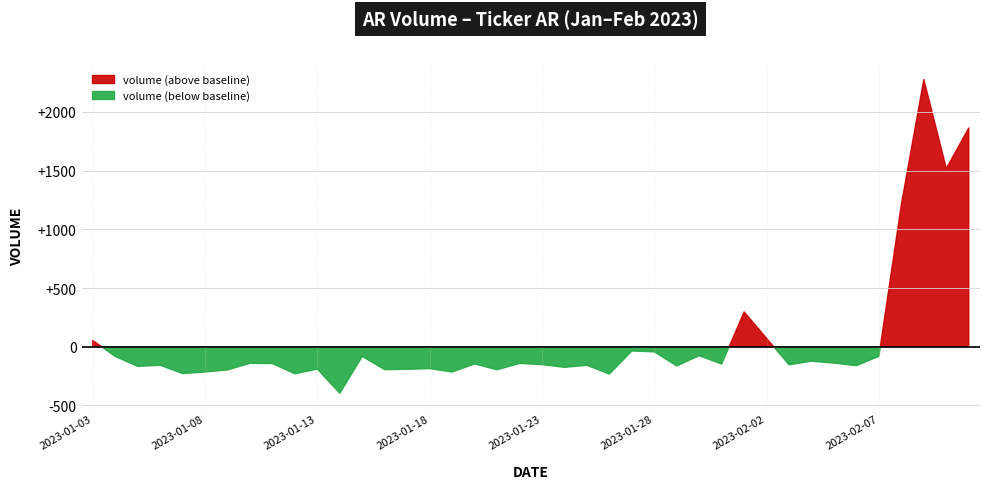

True or false: the data shows 395 at 2023-01-22.

False